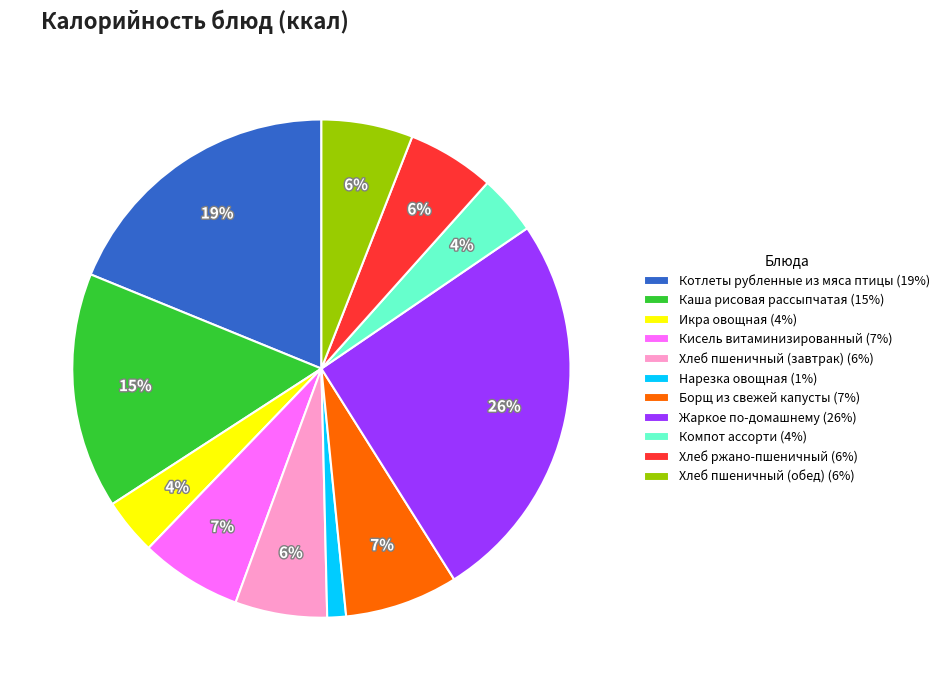

Combined, do Жаркое по-домашнему and Котлеты рубленные из мяса птицы account for over 50%?

No